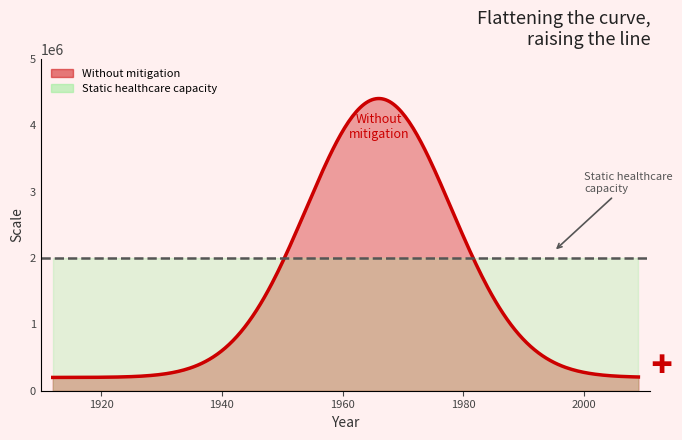

What is the difference between the maximum and second lowest values in the Without mitigation (Scale) series?

4192320